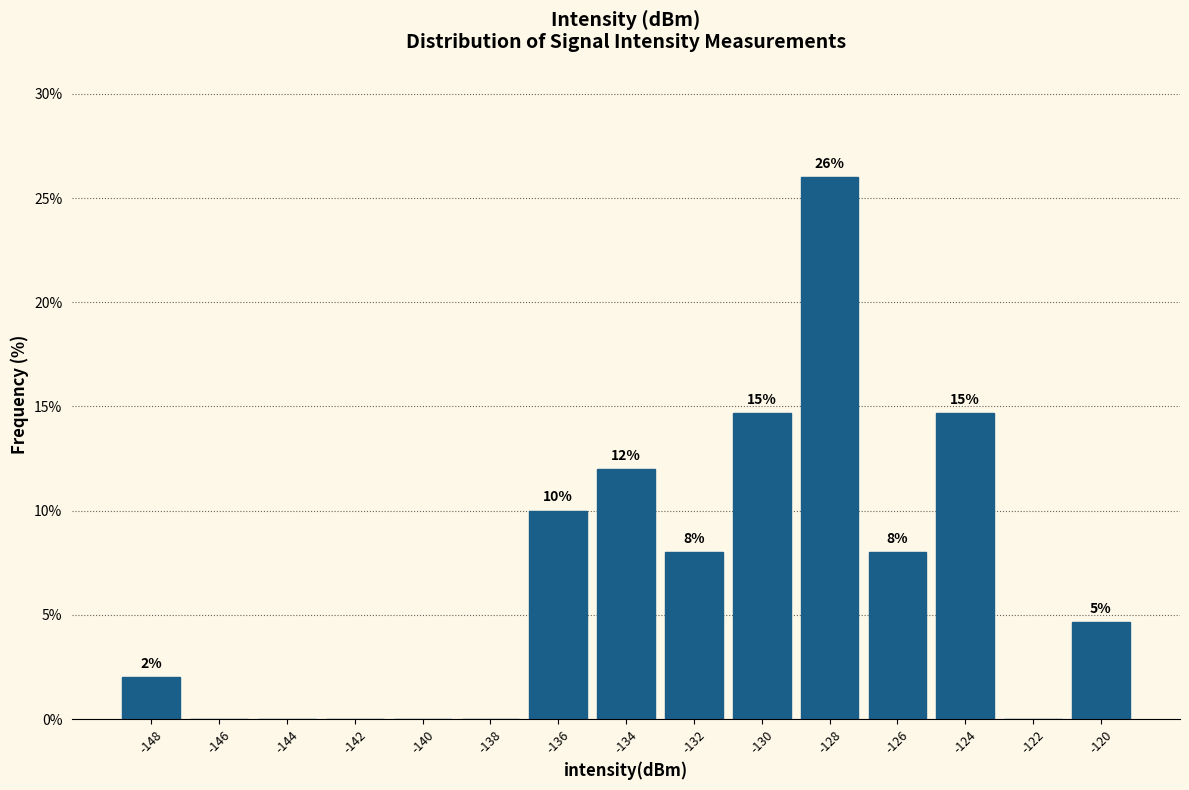

Where does the data first go above 4?

-136